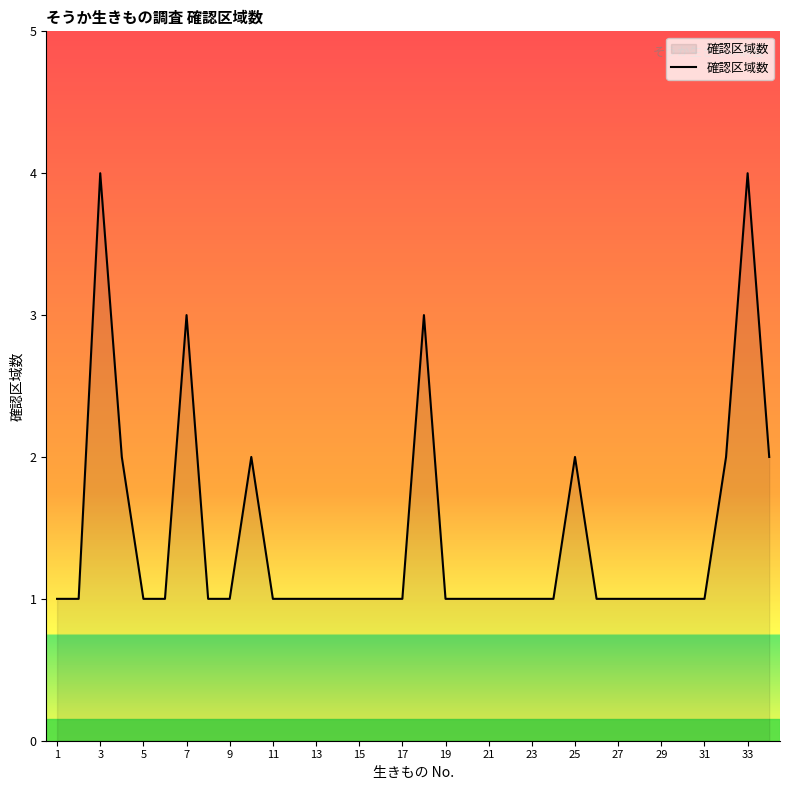

What is the difference between the maximum and minimum values?

3